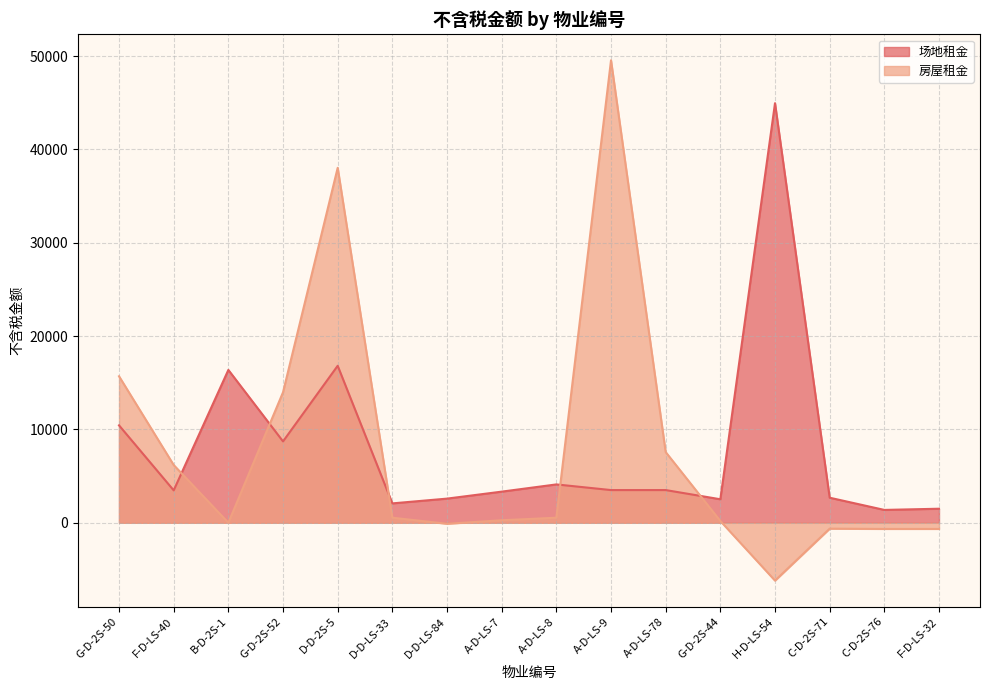

Where is the first local minimum for 场地租金?

F-D-LS-40